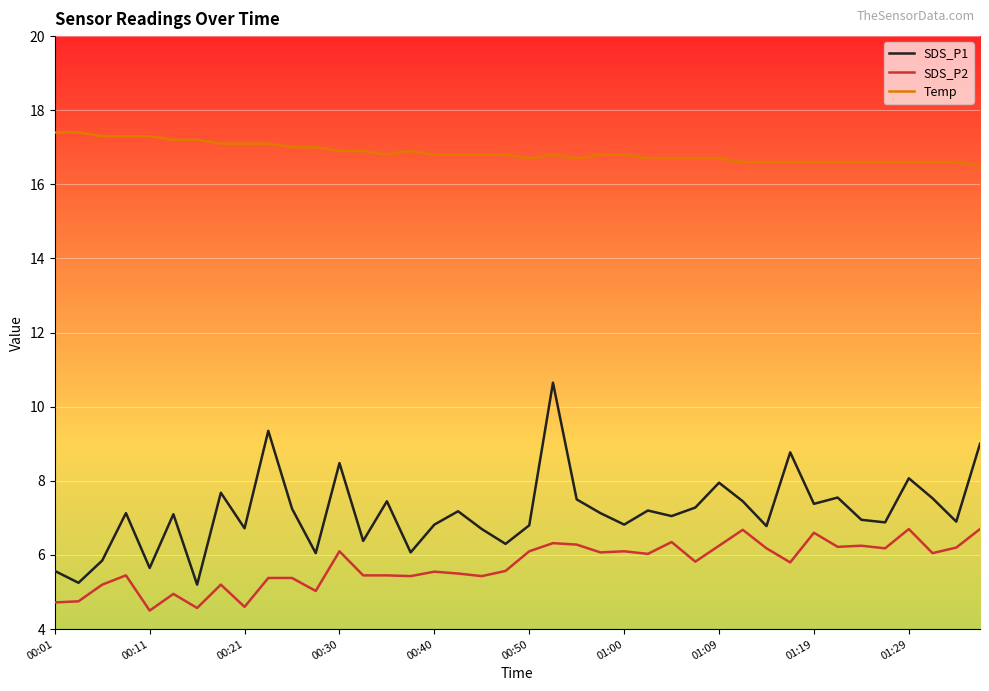

List the series in order of their peak value, lowest first.

SDS_P2, SDS_P1, Temp